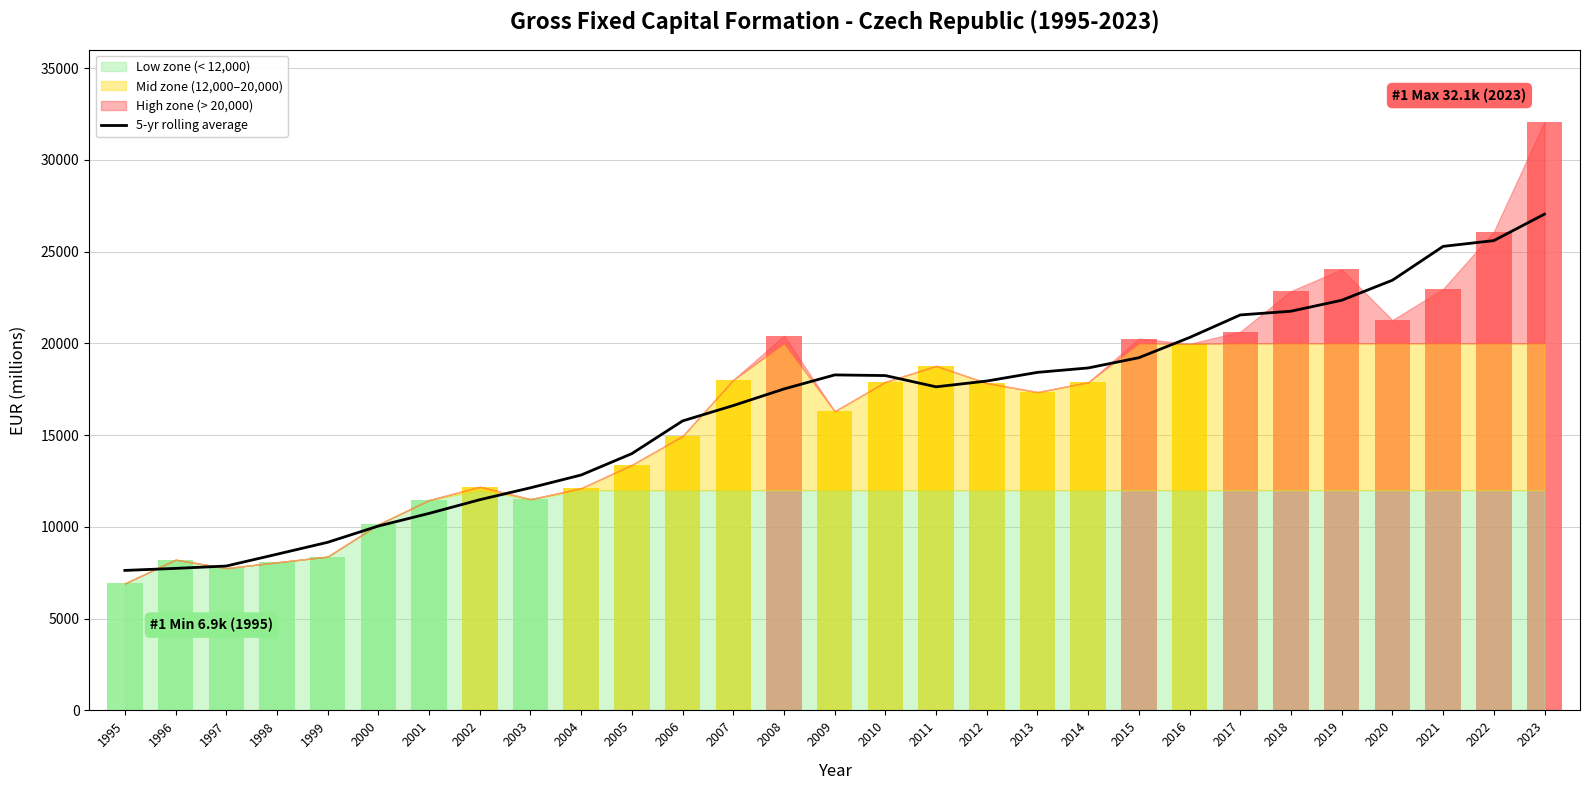

The value of 5-yr rolling average at 2020 is 23439.0. True or false?

True